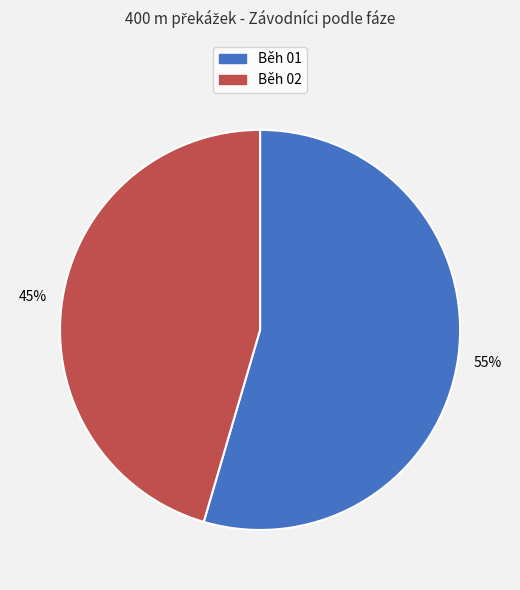

The Běh 01 slice represents 55% of the pie. True or false?

True